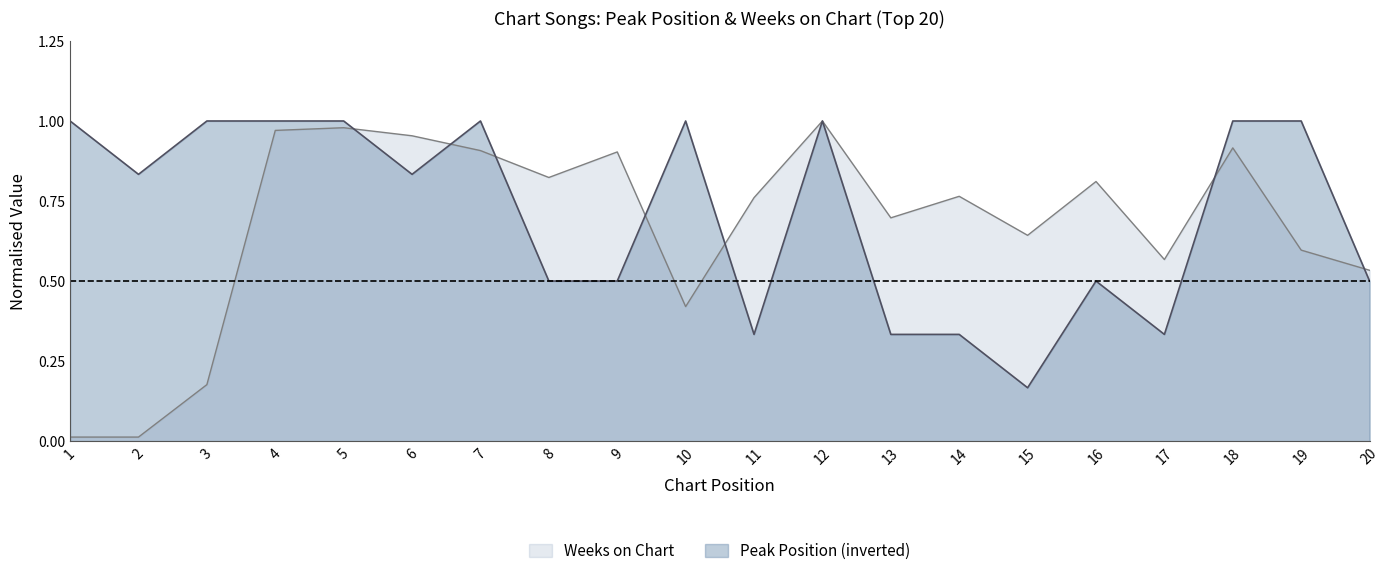

Is it true that Peak Position equals 0.8 at 20?

False